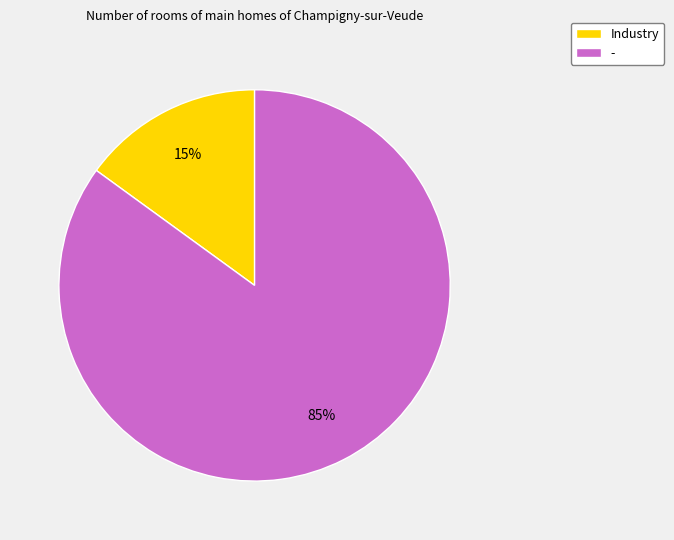

Count the number of slices in the pie.

2